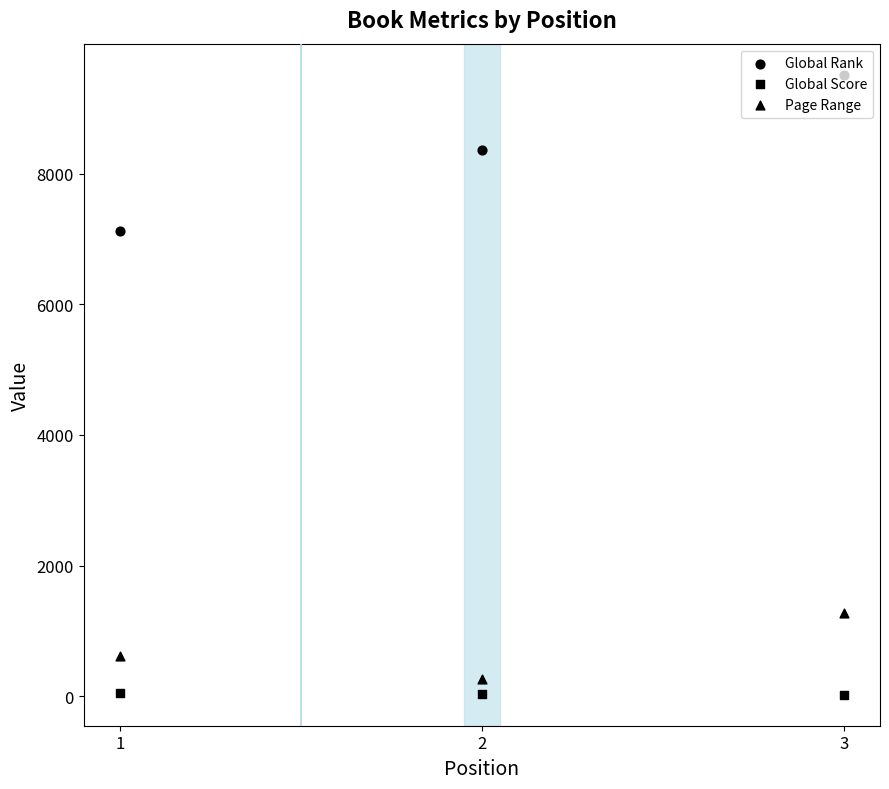

Which series contains the highest Y value?

Global Rank